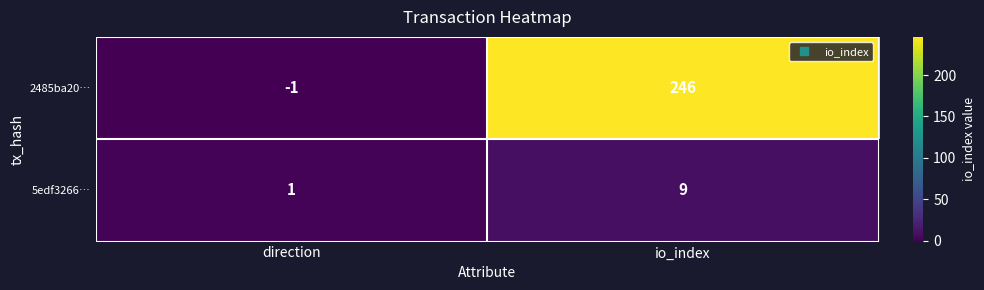

Read the 5edf3266… value at io_index.

9